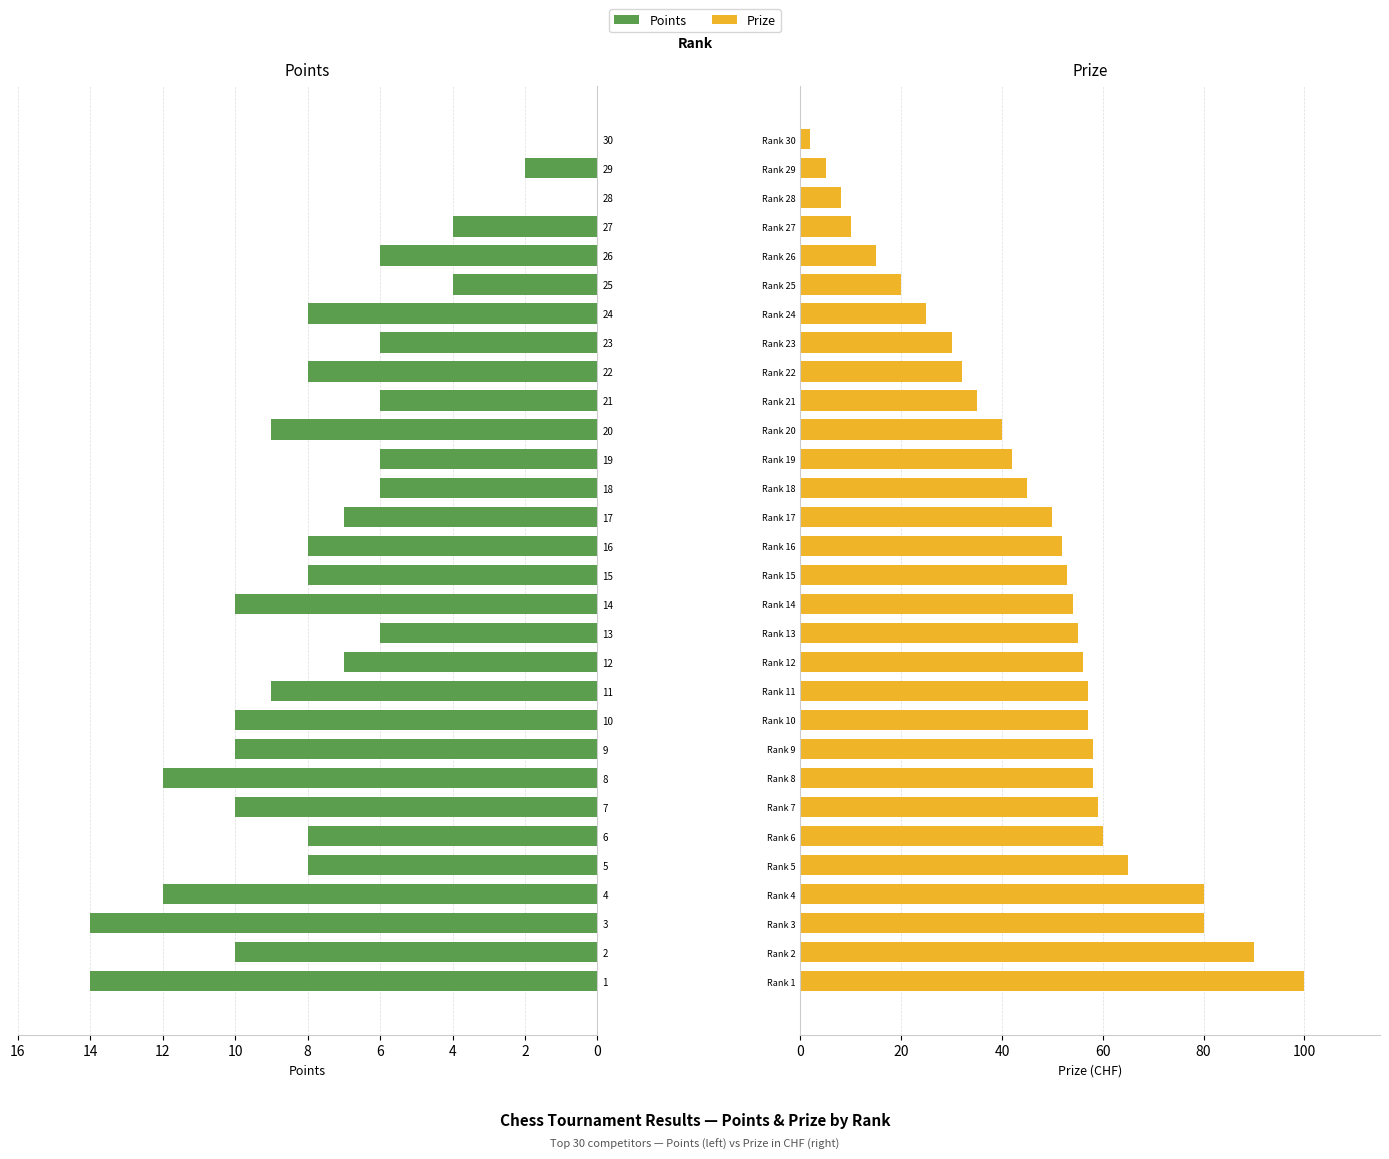

The value of Points at 10 is 16. True or false?

False